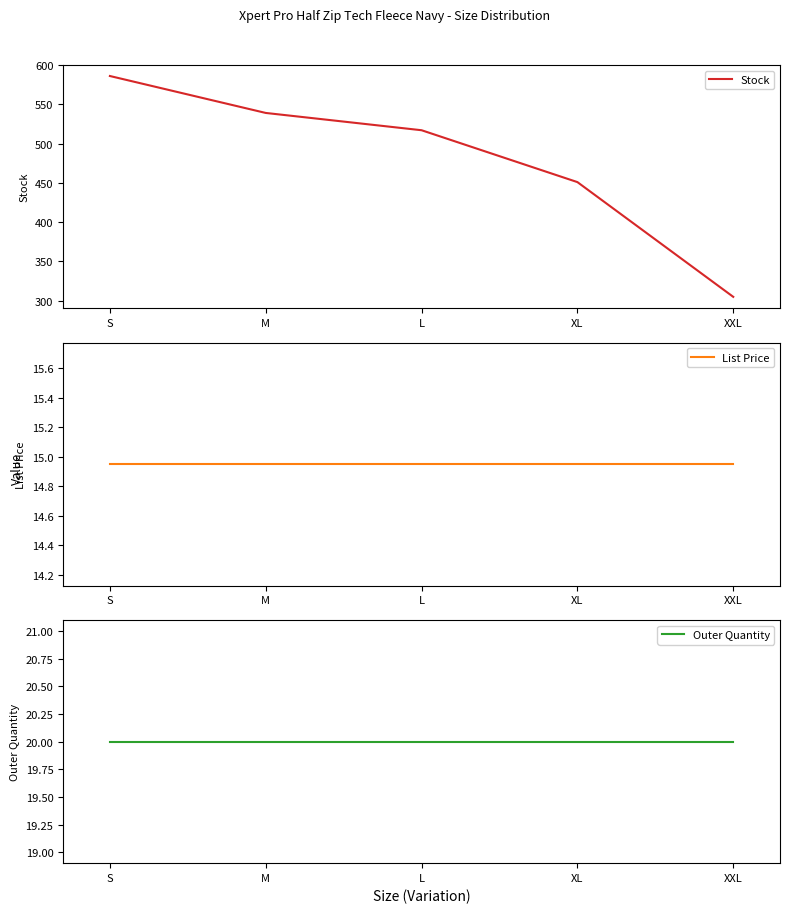

Does the chart have visible grid lines?

No